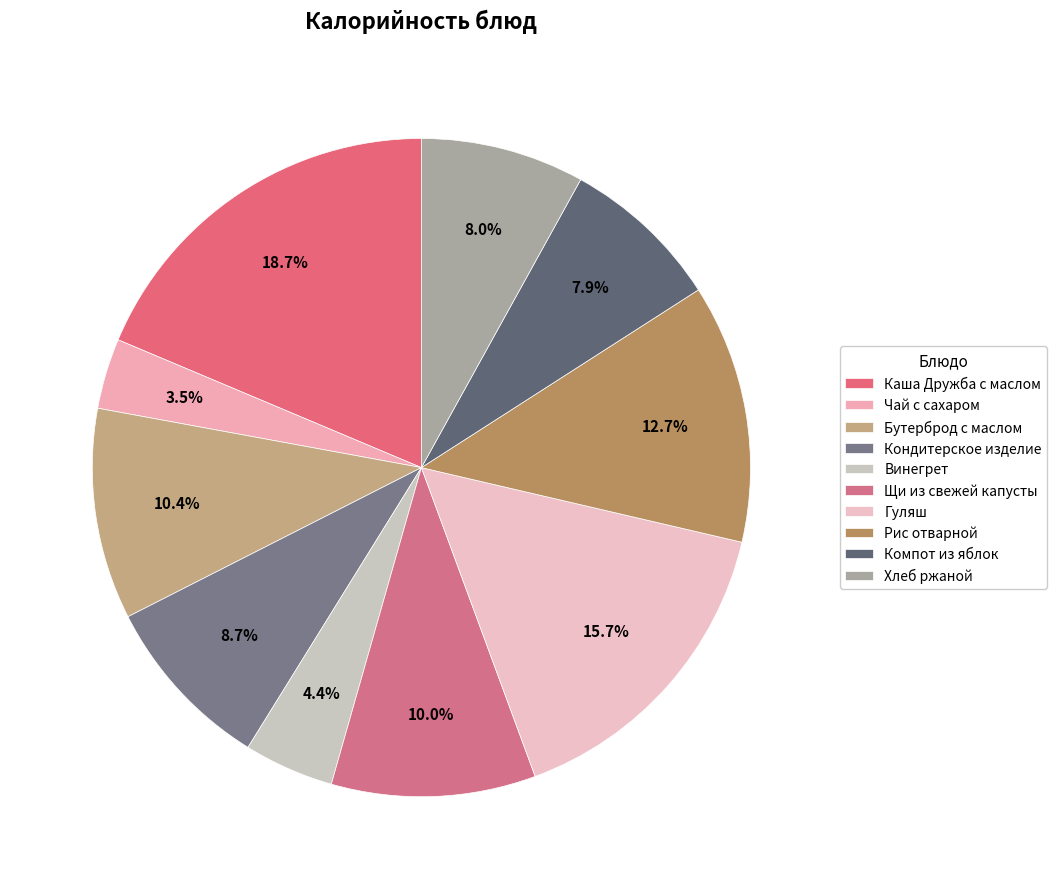

Which has a higher value, Компот из яблок or Бутерброд с маслом?

Бутерброд с маслом